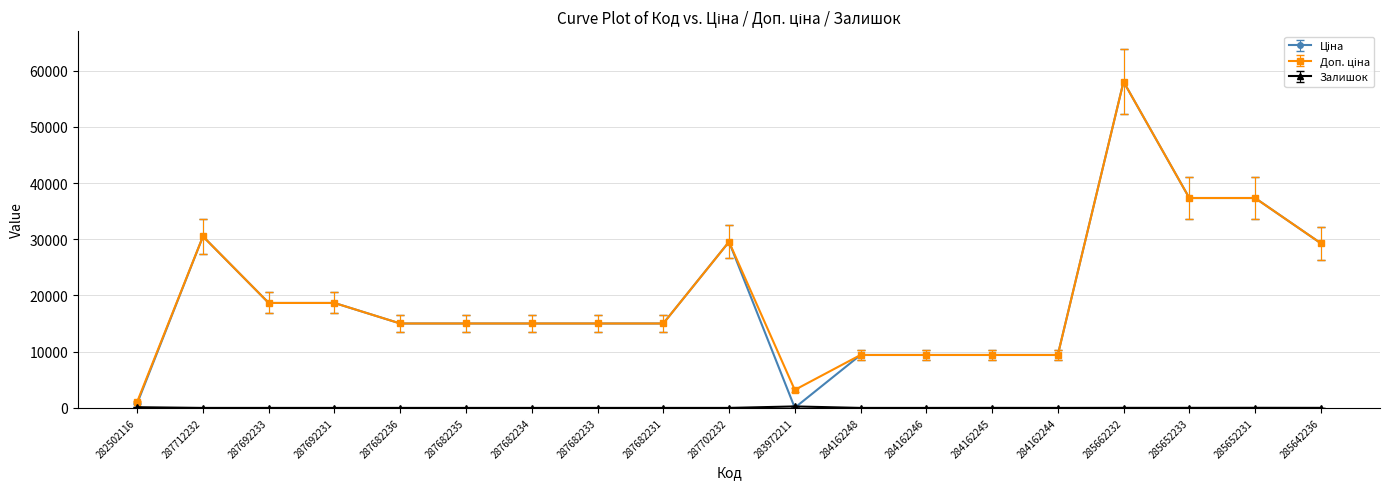

What is the label of the 16th point from the right?

287692231